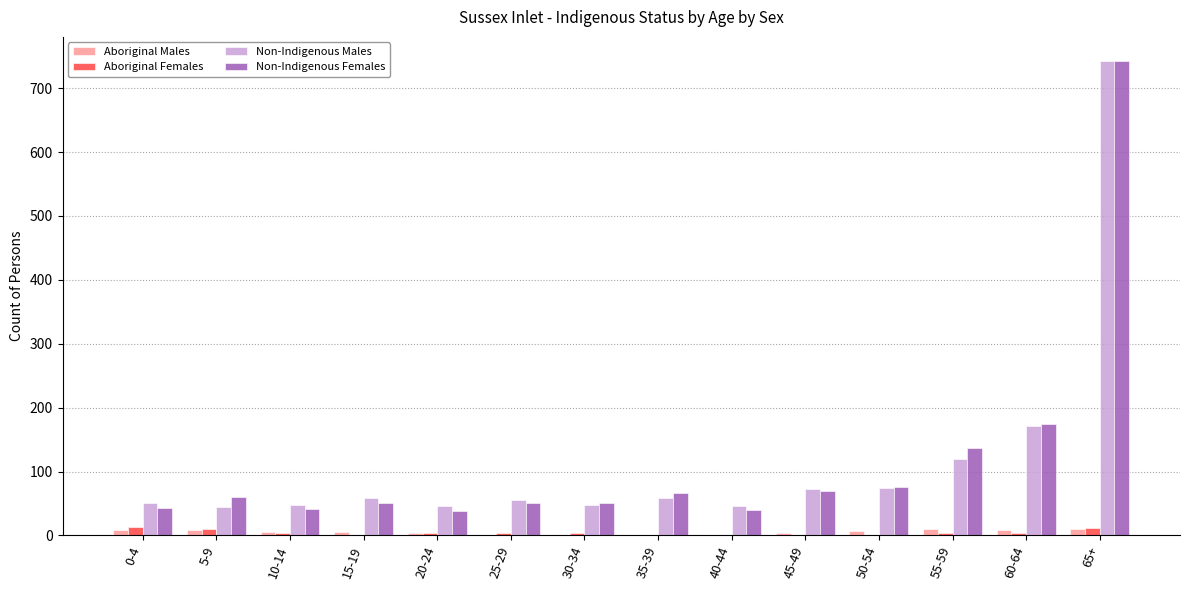

Is the value of Non-Indigenous Males at 30-34 greater than the value of Non-Indigenous Females at 35-39?

No